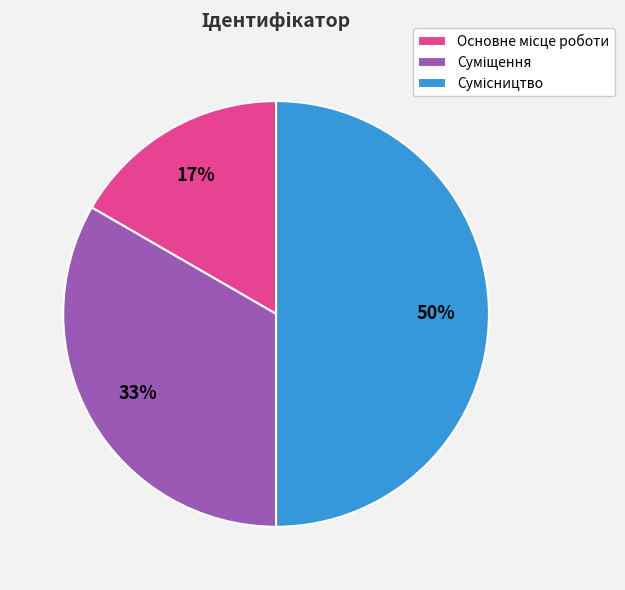

To the nearest percent, what is the average slice percentage?

33%